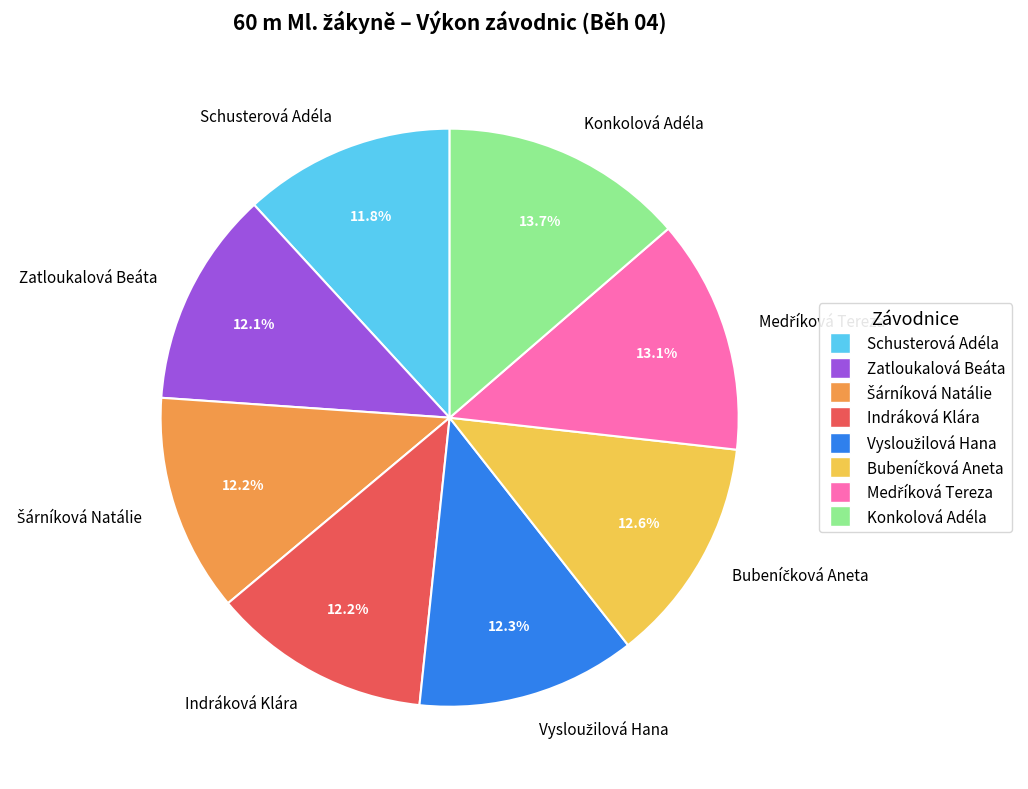

How much of the chart is everything except Schusterová Adéla?

88.2%